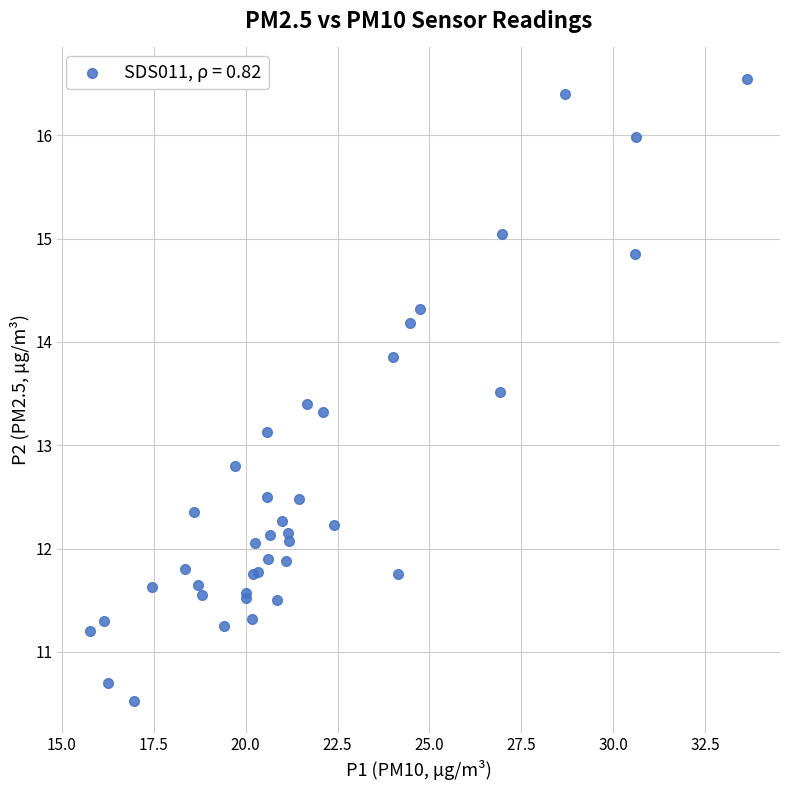

What Y value in the scatter plot is closest to 13?

13.1